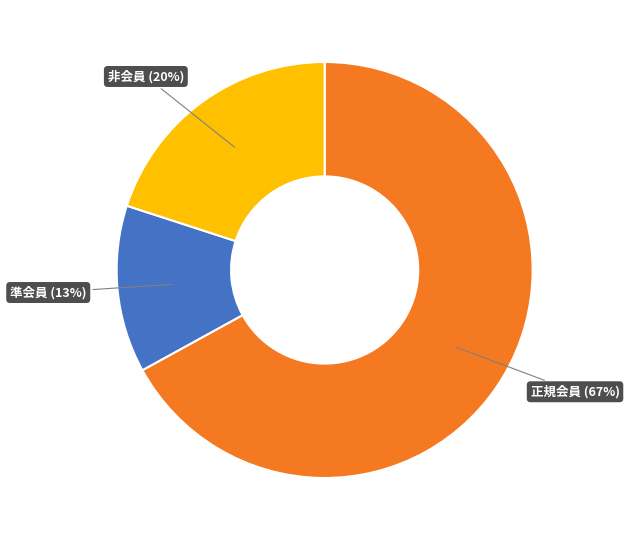

Does any single category account for the majority?

Yes